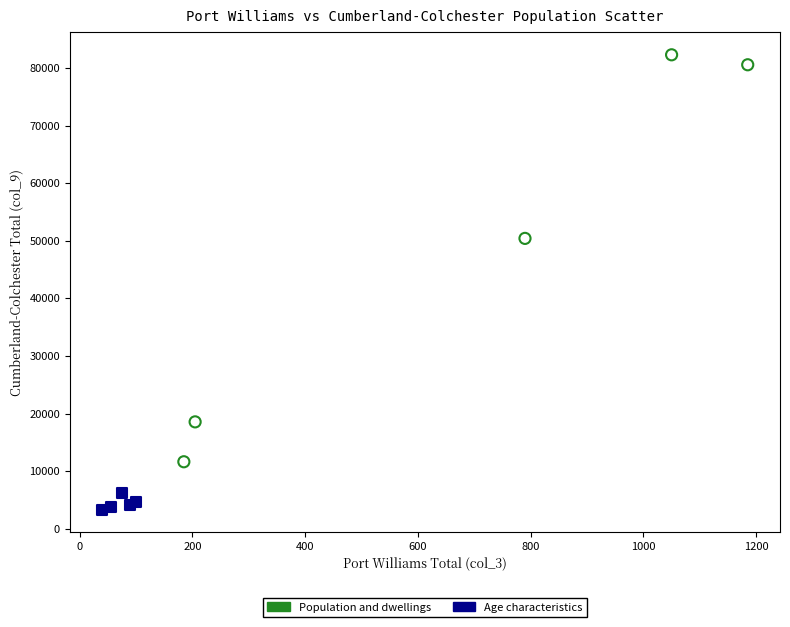

Which series contains the lowest Y value?

Age characteristics